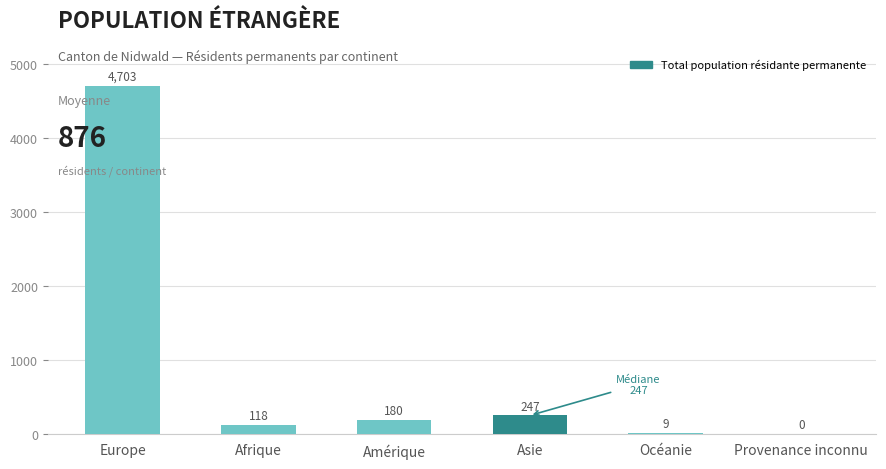

Reading right to left, list all the values displayed in this chart.

Provenance inconnu=0	Océanie=9	Asie=247	Amérique=180	Afrique=118	Europe=4703